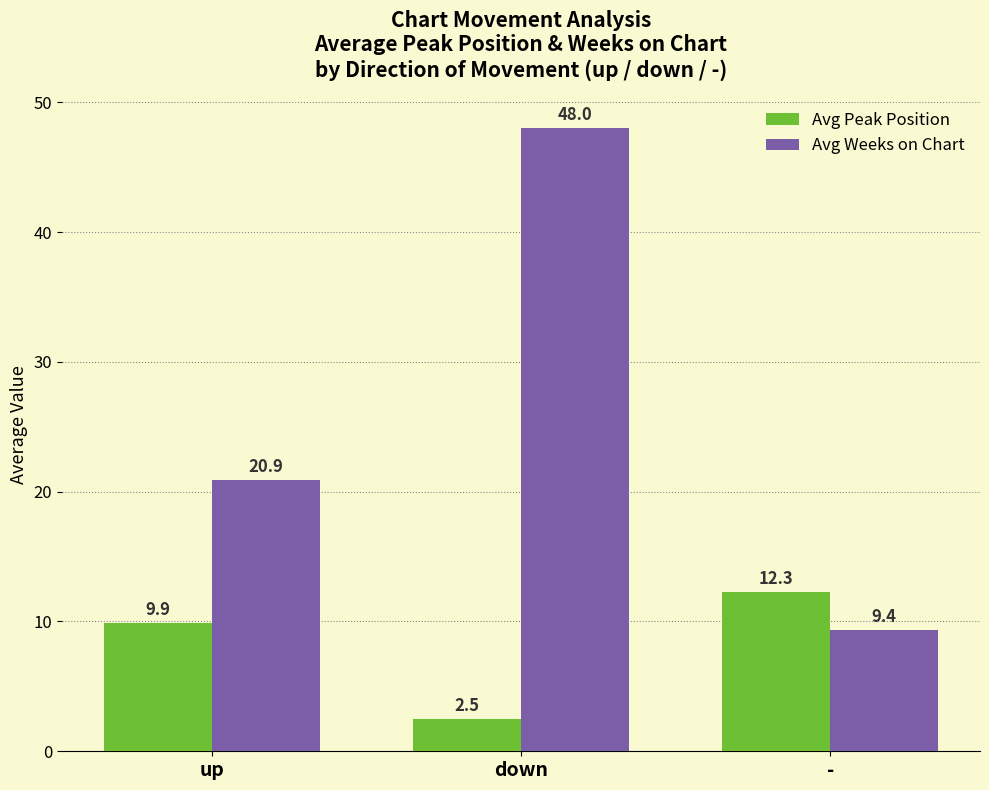

What position from the left is down?

2